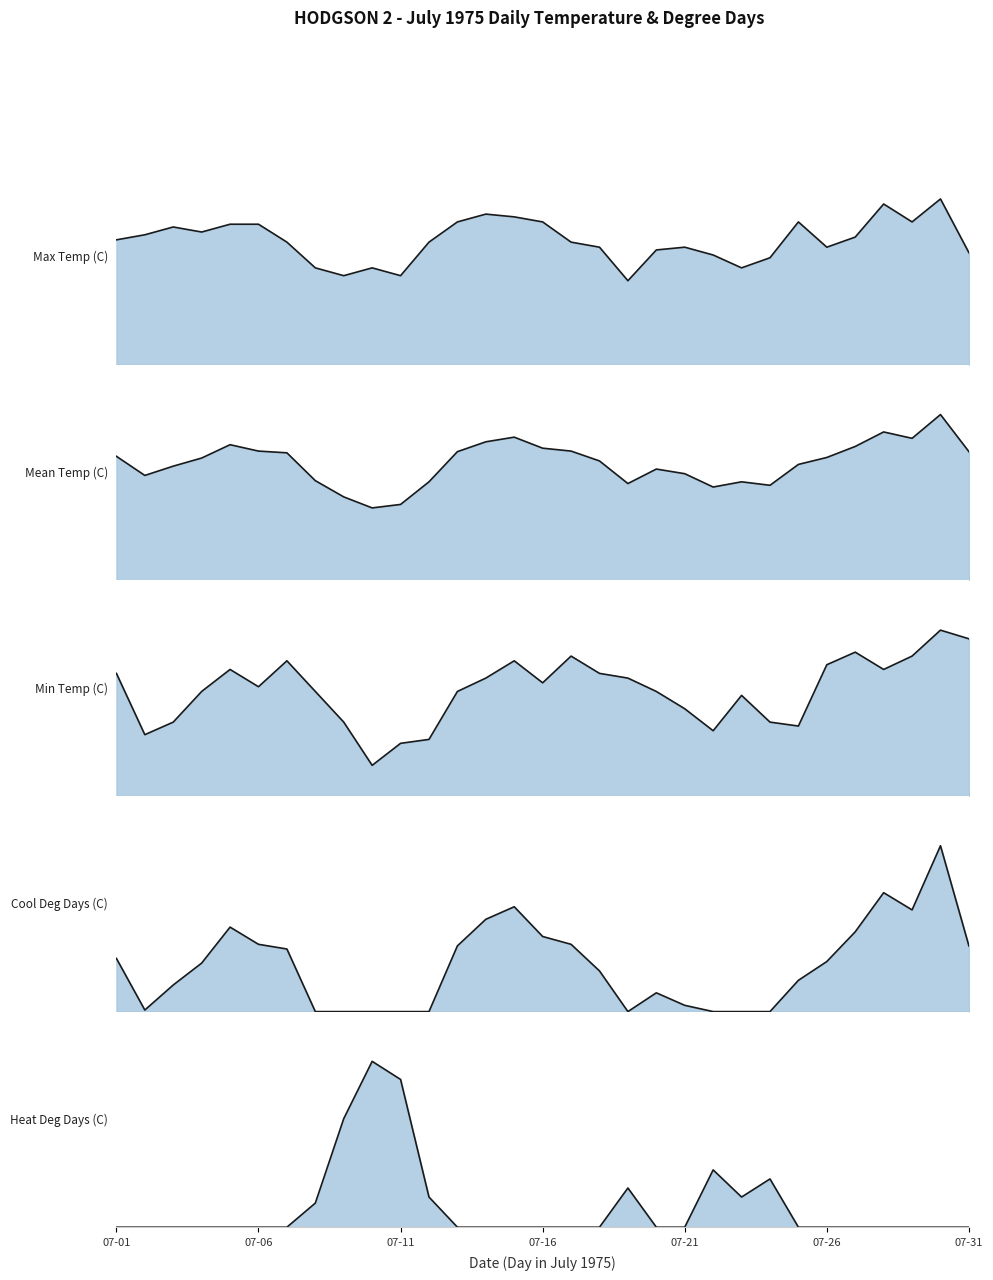

Which has a higher value, 07-12 or 07-03?

07-03